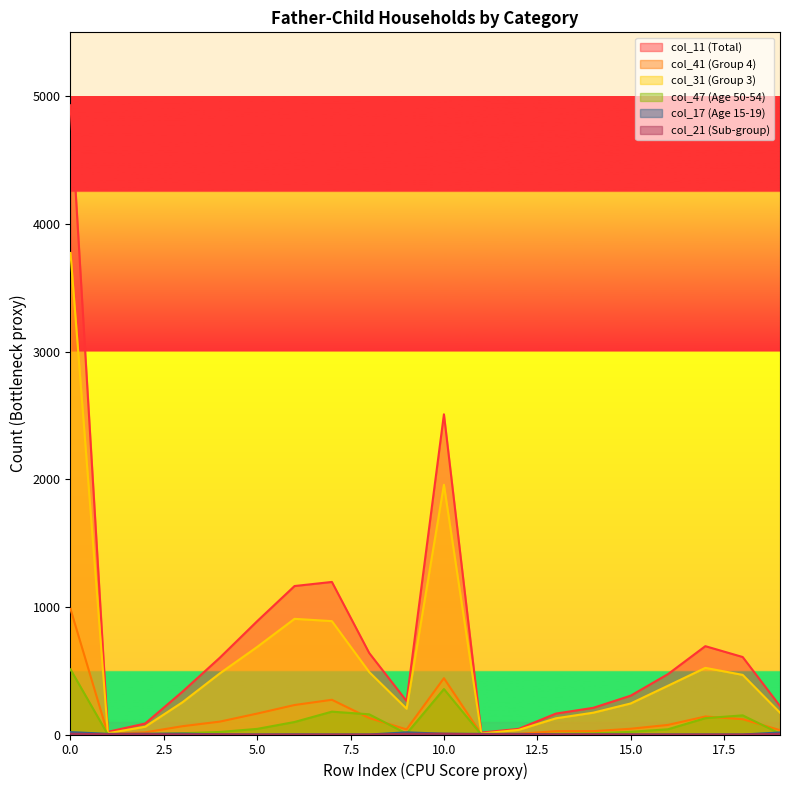

How many col_21 values are between 0 and 2?

16